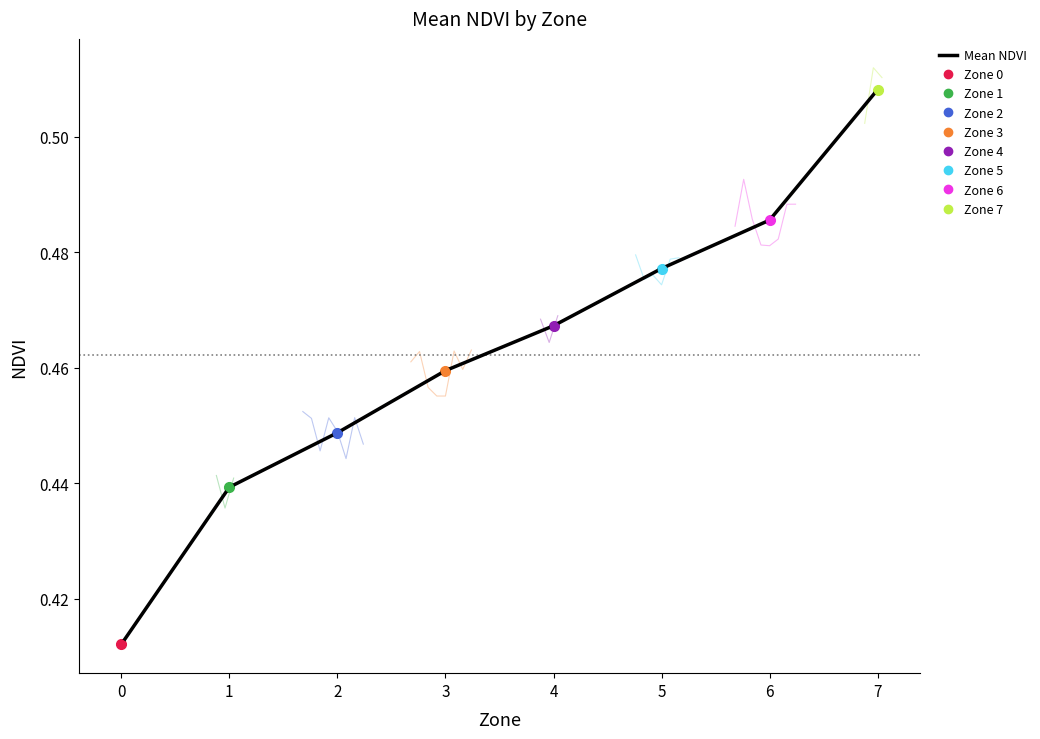

What is the sum of all values?

3.7